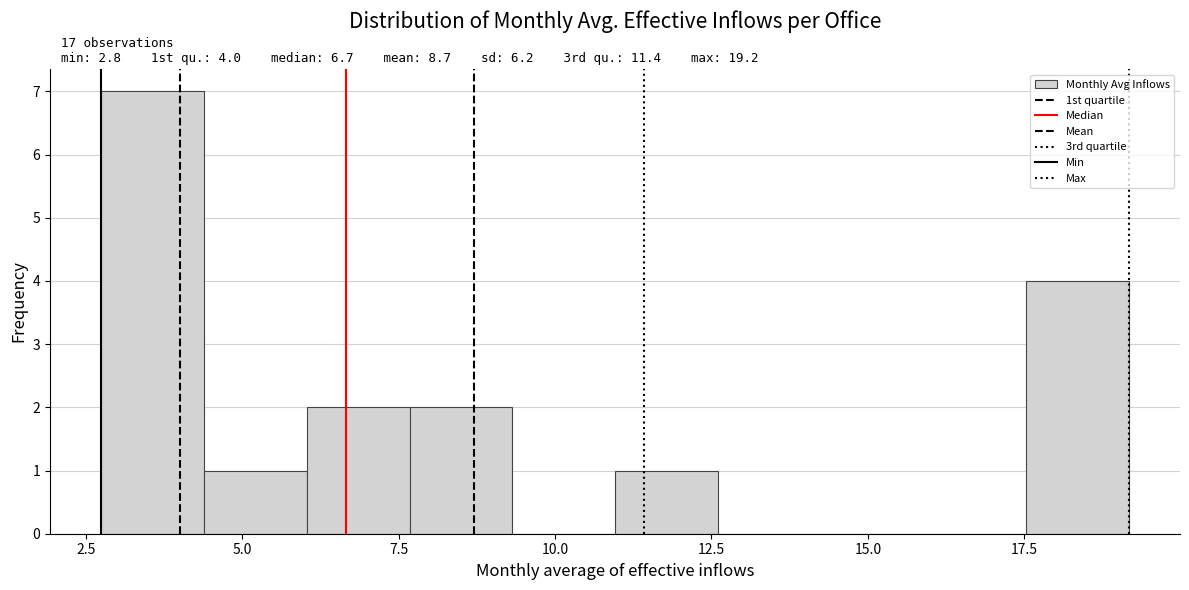

Around what value on the x-axis is the tallest bar? Give the approximate position of its centre, as read against the axis.

3.5